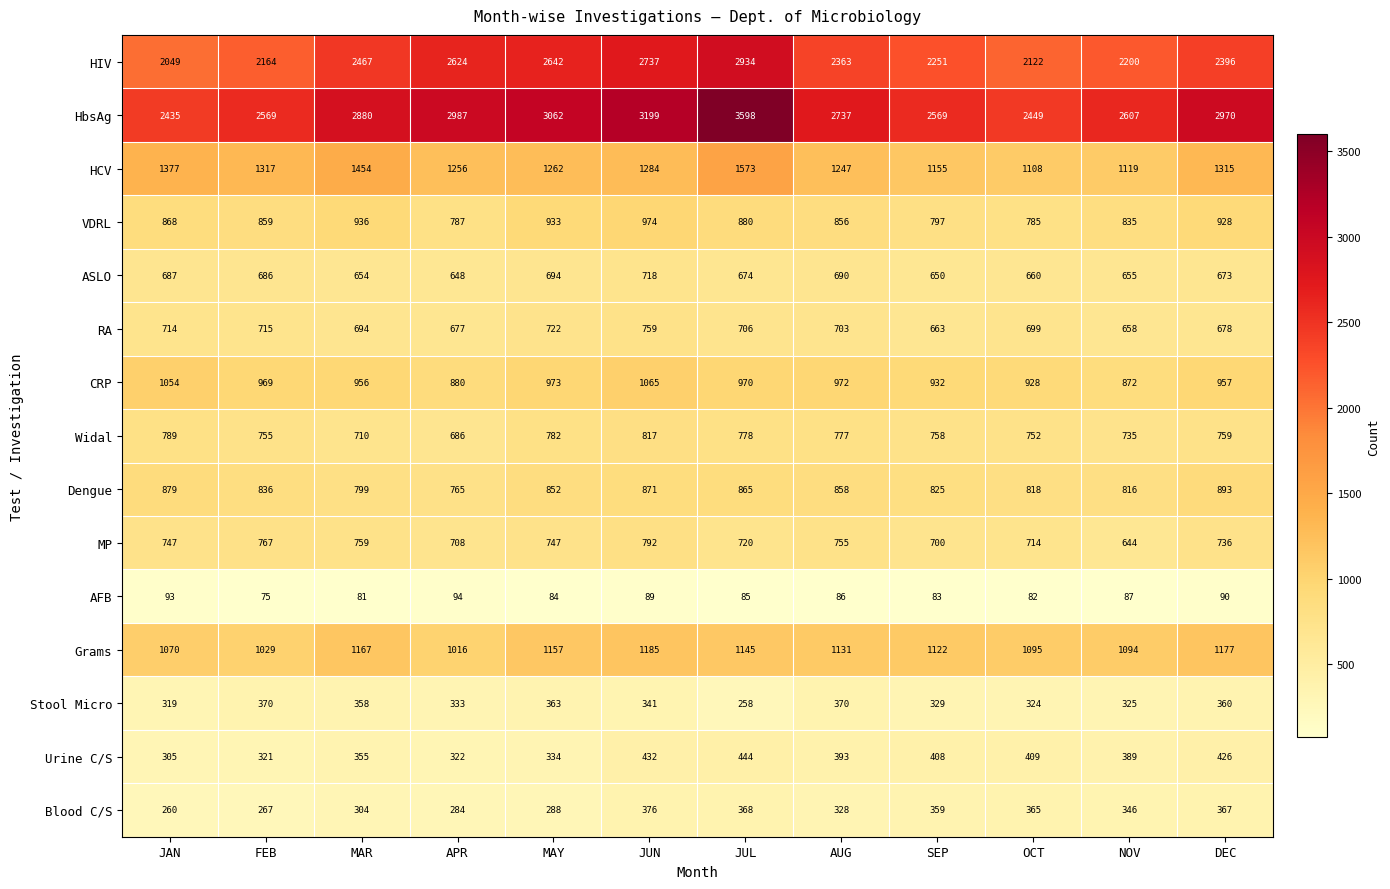

True or false: Grams has a value of 1029 at FEB.

True